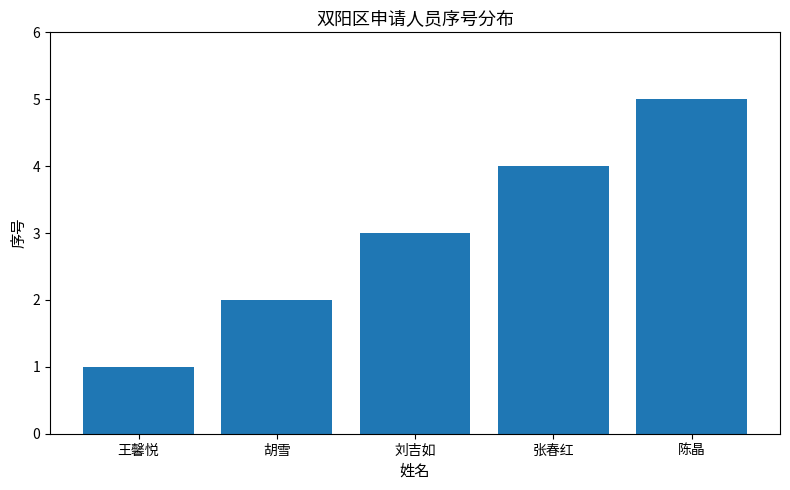

True or false: the data shows 0 at 王馨悦.

False